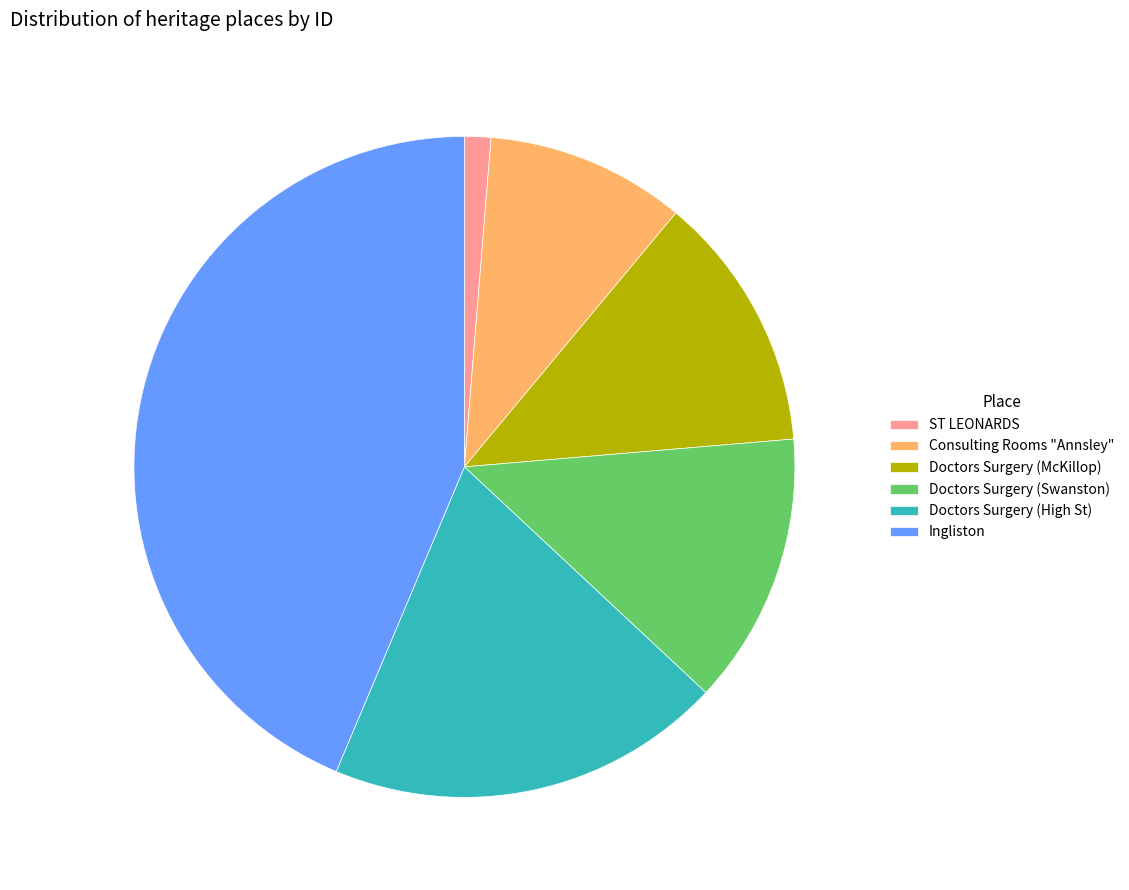

Between Doctors Surgery (Swanston) and Ingliston, which is larger?

Ingliston